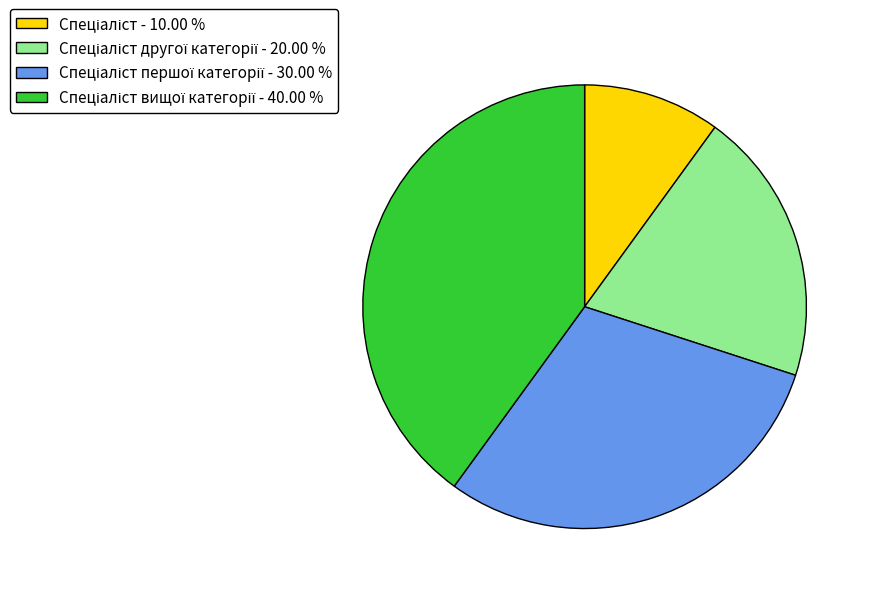

Is there any slice that represents more than half of the pie?

No